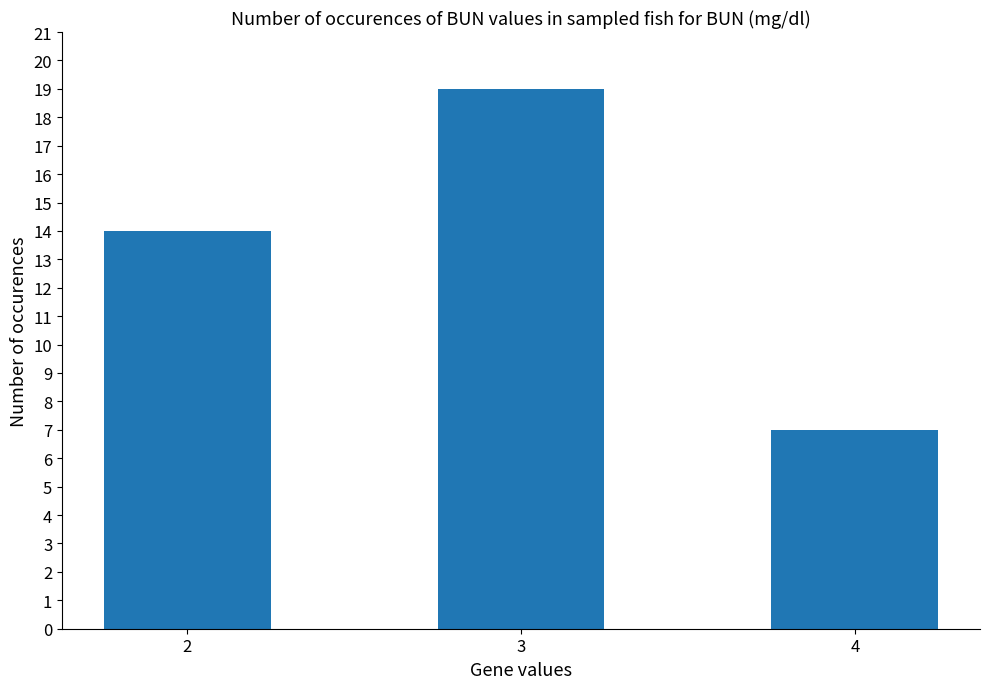

Reading left to right, what are all the values shown in this chart?

2=14	3=19	4=7